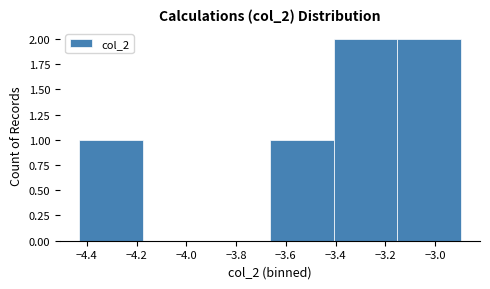

How tall is the bar that spans -3.40 to -3.16 on the x-axis? Neither the bar edges nor the heights are printed on the chart, so give them approximately, as read against the axes.

2